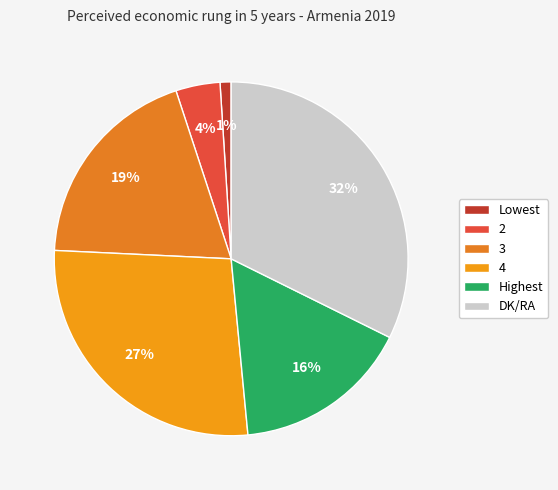

Is 4 the majority of the pie?

No